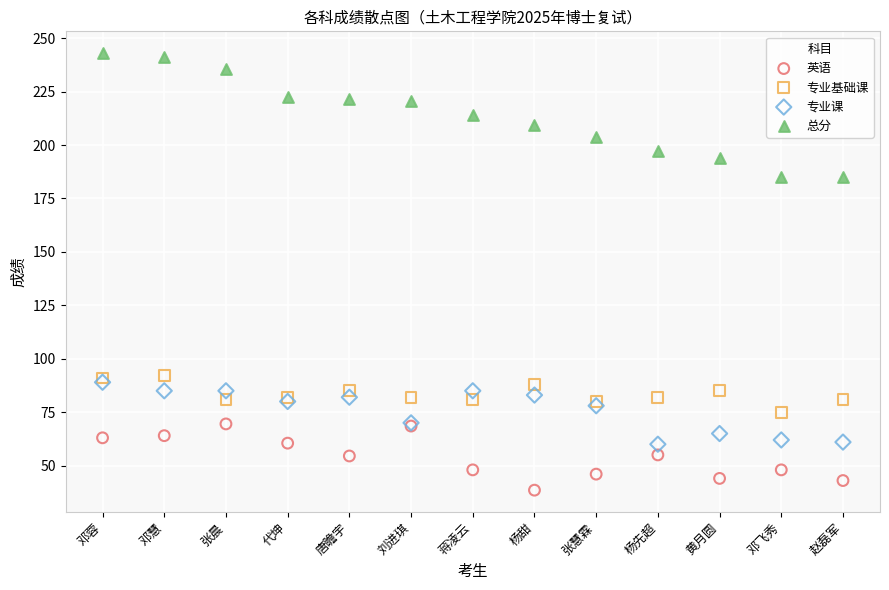

Which series reaches the maximum Y coordinate?

总分